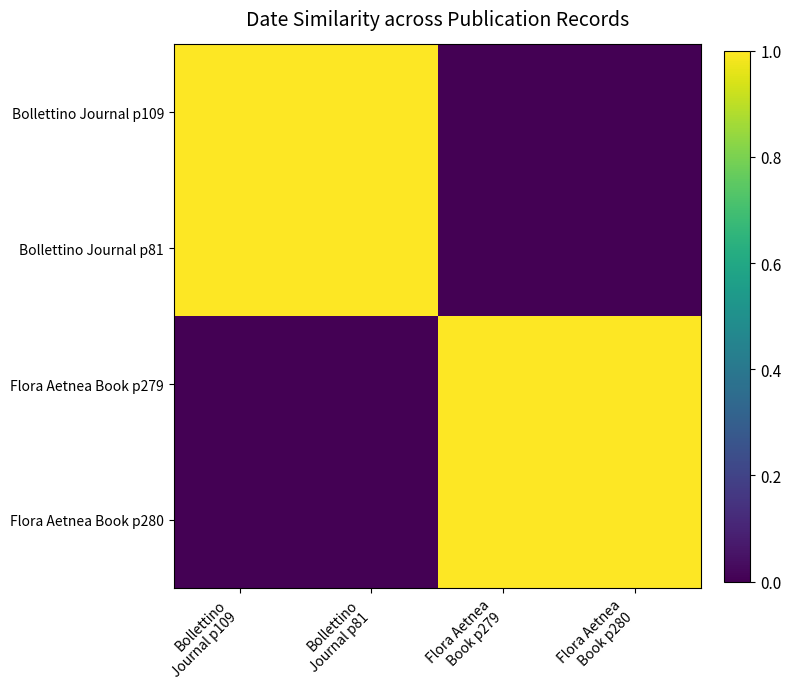

Which series has the largest range (max minus min)?

Bollettino Journal p109